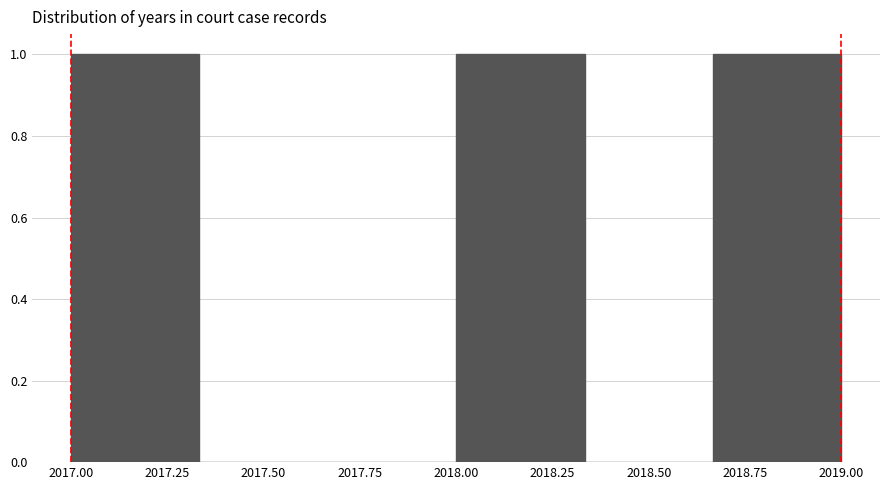

Reading left to right, list every bar in this chart as the range it spans on the x-axis followed by its height. Neither the bar edges nor the heights are printed on the chart, so give them approximately, as read against the axes.

2017.00 to 2017.35: 1
2017.35 to 2017.65: 0
2017.65 to 2018.00: 0
2018.00 to 2018.35: 1
2018.35 to 2018.65: 0
2018.65 to 2019.00: 1